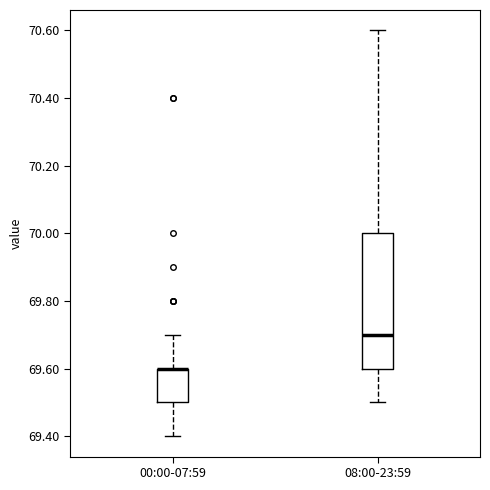

Reading left to right, transcribe this box plot: for each box, give where its median line is, the range the box spans, and where its two whiskers end, as read against the y-axis. The values are not printed on the chart, so give them approximately, as read against the axis.

00:00-07:59: median 69.6 (drawn on the box's upper edge), box 69.5 to 69.6, whiskers 69.4 to 69.7
08:00-23:59: median 69.7, box 69.6 to 70.0, whiskers 69.5 to 70.6